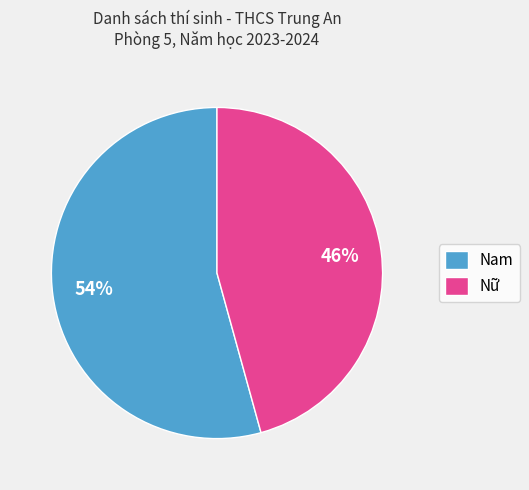

Which slice is the smallest?

Nữ